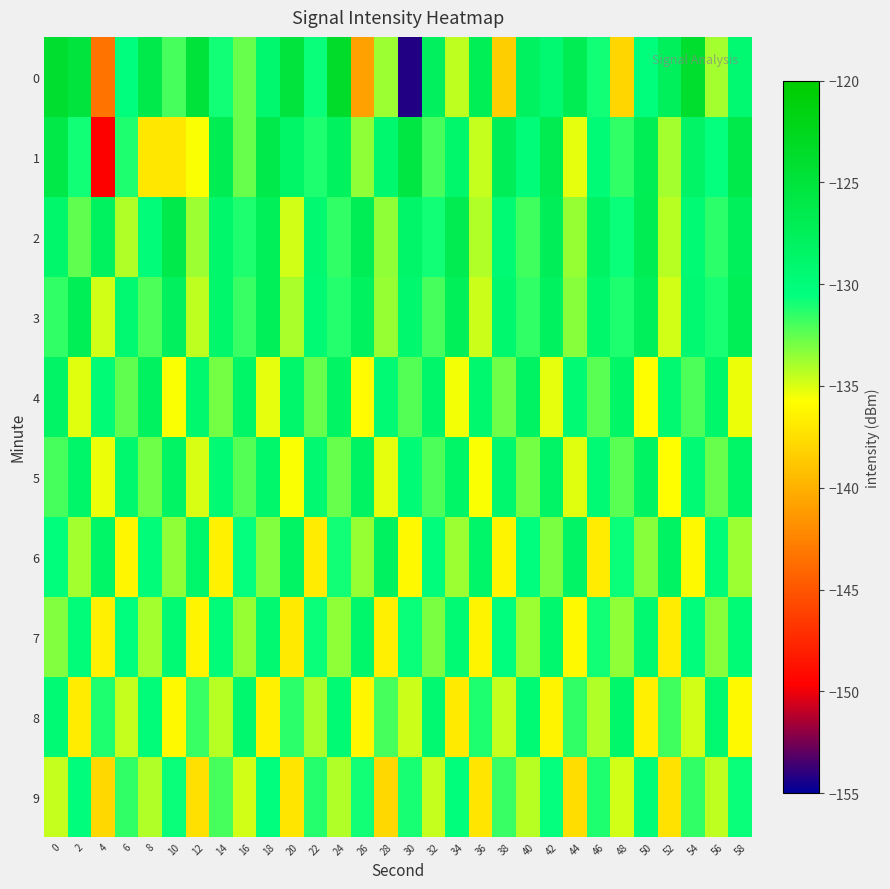

How many series are shown in this chart?

10